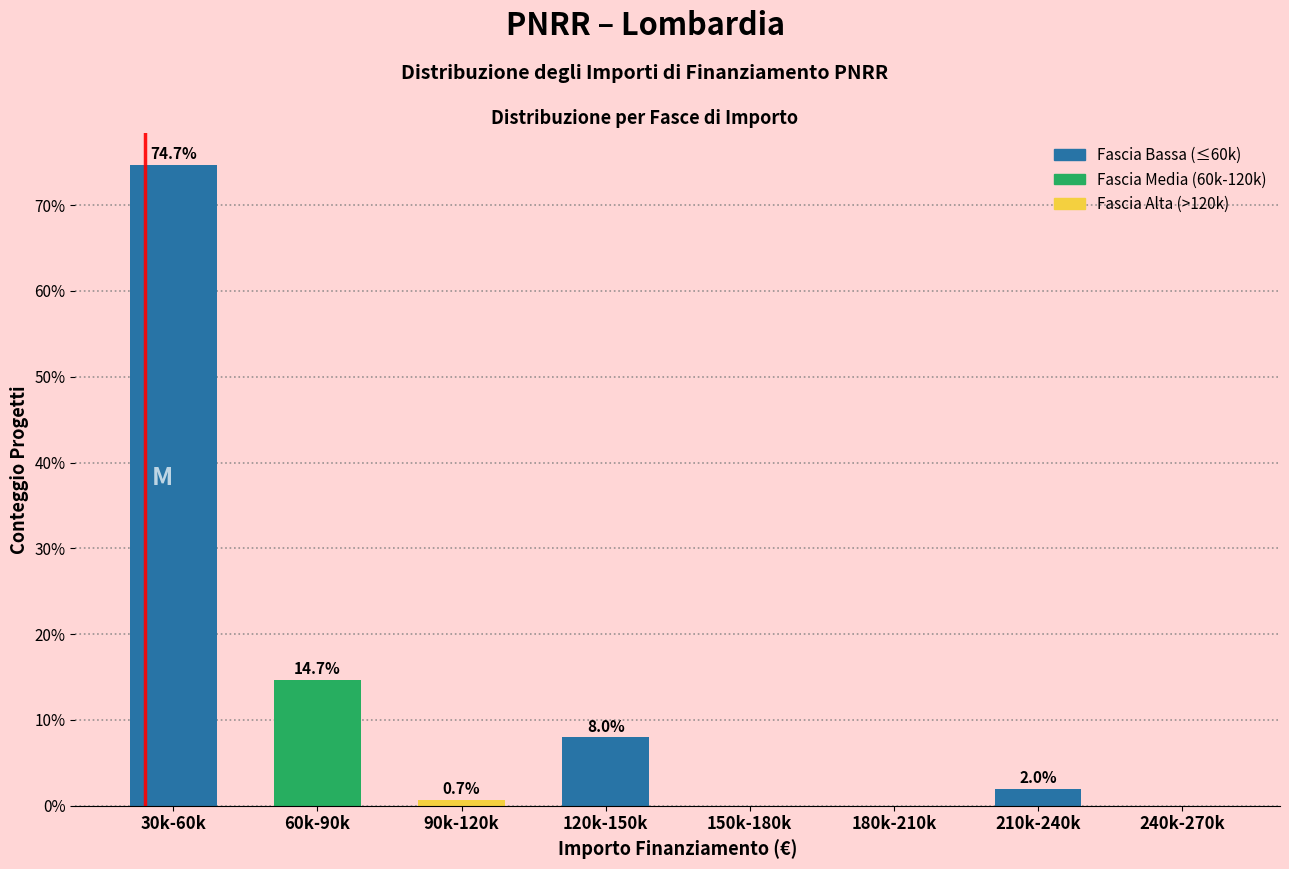

Reading left to right, list all the values displayed in this chart.

30k-60k=74.7	60k-90k=14.7	90k-120k=0.7	120k-150k=8.0	150k-180k=0.0	180k-210k=0.0	210k-240k=2.0	240k-270k=0.0